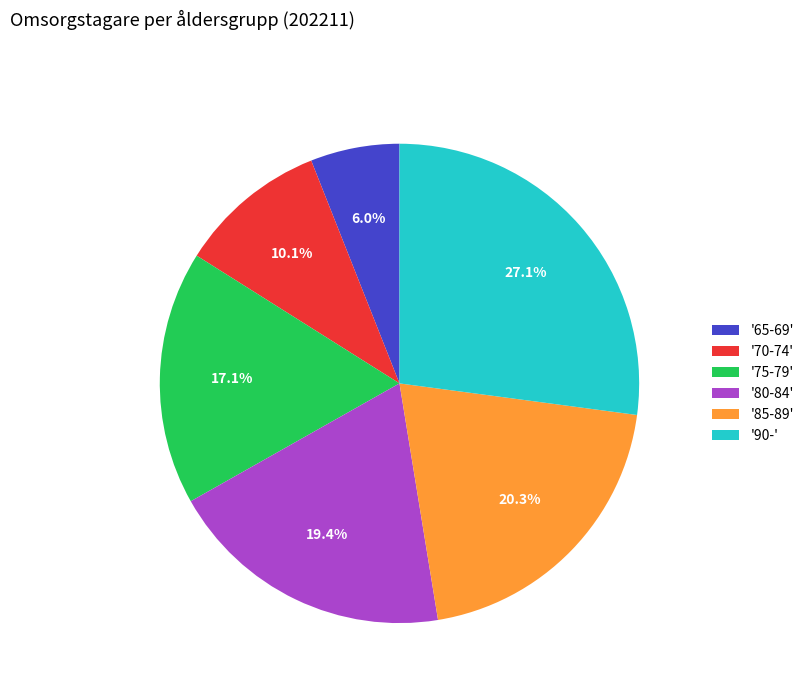

Is the sum of '70-74' and '80-84' greater than half?

No